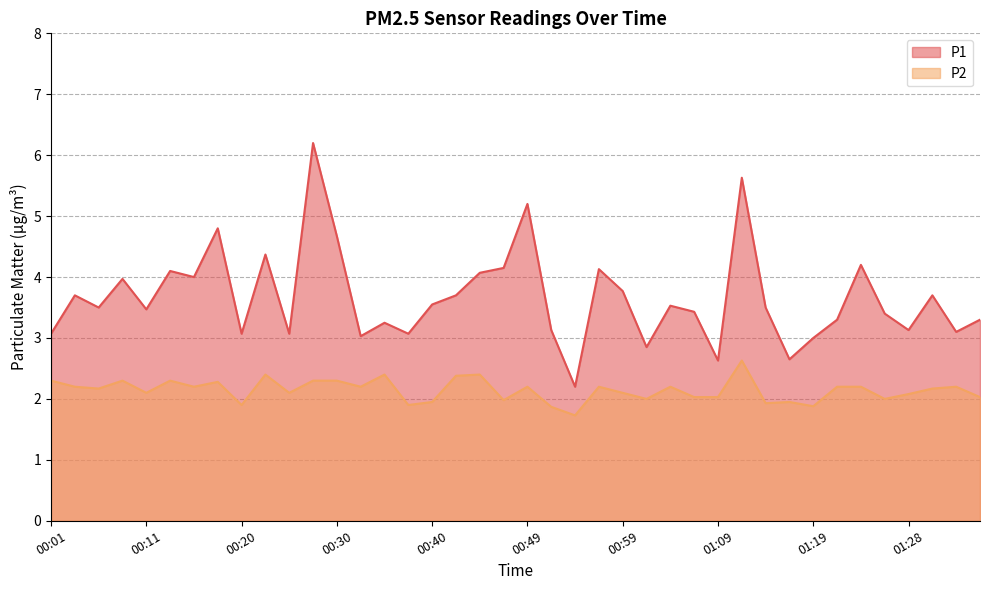

Reading left to right, list all the values displayed in this chart.

P1: 00:01=3.1	00:03=3.7	00:06=3.5	00:08=4.0	00:11=3.5	00:13=4.1	00:16=4.0	00:18=4.8	00:20=3.1	00:23=4.4	00:25=3.1	00:28=6.2	00:30=4.7	00:32=3.0	00:35=3.2	00:37=3.1	00:40=3.5	00:42=3.7	00:45=4.1	00:47=4.2	00:49=5.2	00:52=3.1	00:54=2.2	00:57=4.1	00:59=3.8	01:02=2.9	01:04=3.5	01:06=3.4	01:09=2.6	01:11=5.6	01:14=3.5	01:16=2.6	01:19=3.0	01:21=3.3	01:23=4.2	01:26=3.4	01:28=3.1	01:31=3.7	01:33=3.1	01:36=3.3
P2: 00:01=2.3	00:03=2.2	00:06=2.2	00:08=2.3	00:11=2.1	00:13=2.3	00:16=2.2	00:18=2.3	00:20=1.9	00:23=2.4	00:25=2.1	00:28=2.3	00:30=2.3	00:32=2.2	00:35=2.4	00:37=1.9	00:40=1.9	00:42=2.4	00:45=2.4	00:47=2.0	00:49=2.2	00:52=1.9	00:54=1.7	00:57=2.2	00:59=2.1	01:02=2.0	01:04=2.2	01:06=2.0	01:09=2.0	01:11=2.6	01:14=1.9	01:16=1.9	01:19=1.9	01:21=2.2	01:23=2.2	01:26=2.0	01:28=2.1	01:31=2.2	01:33=2.2	01:36=2.0